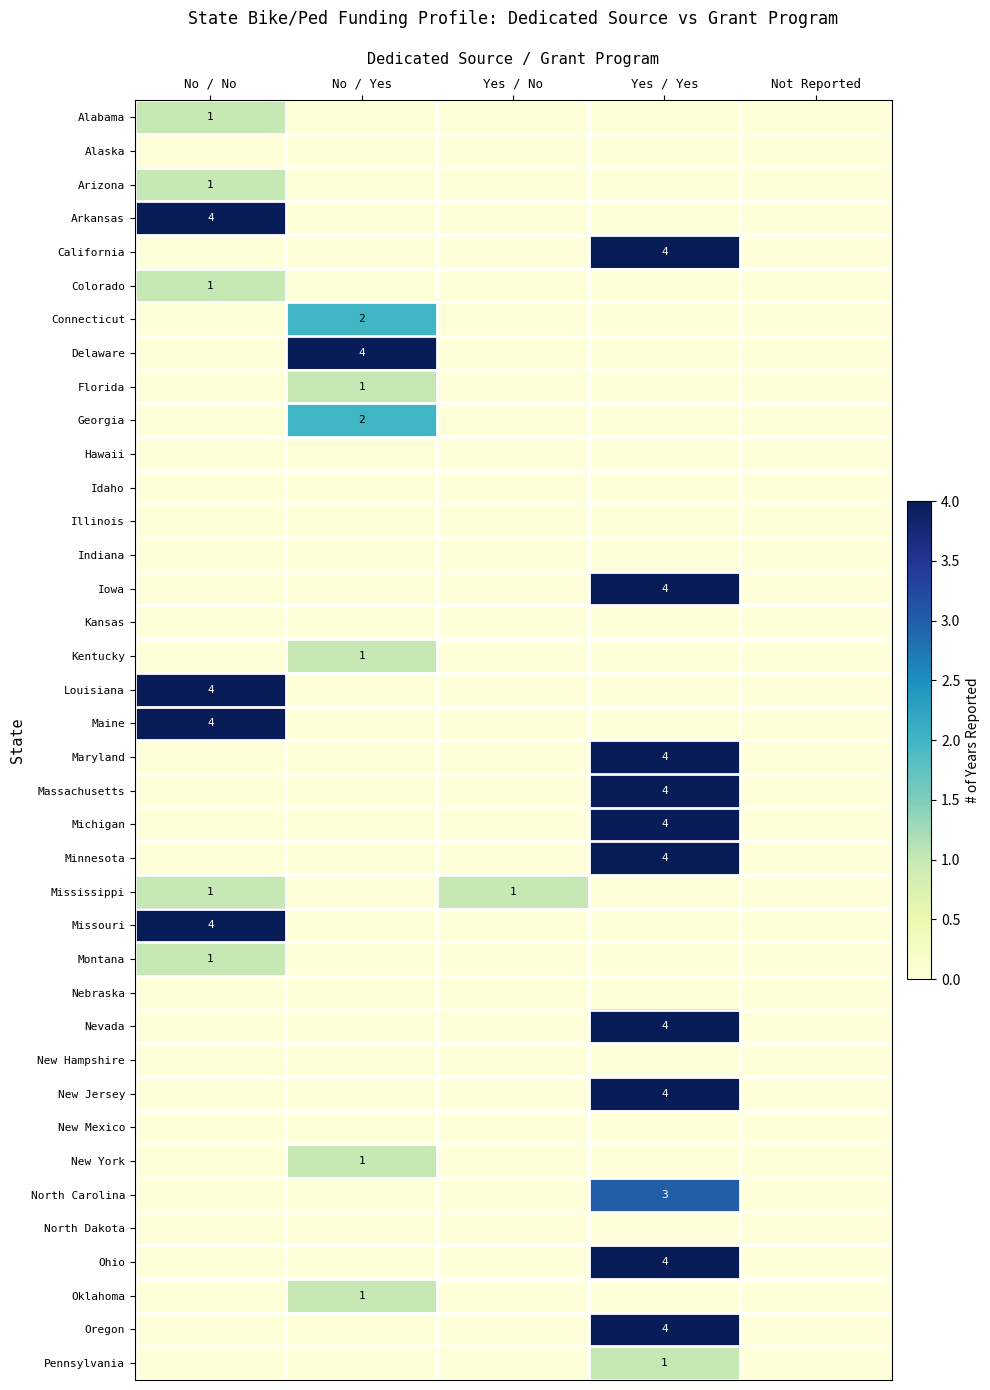

Is it true that Alabama equals 1 at No / No?

True